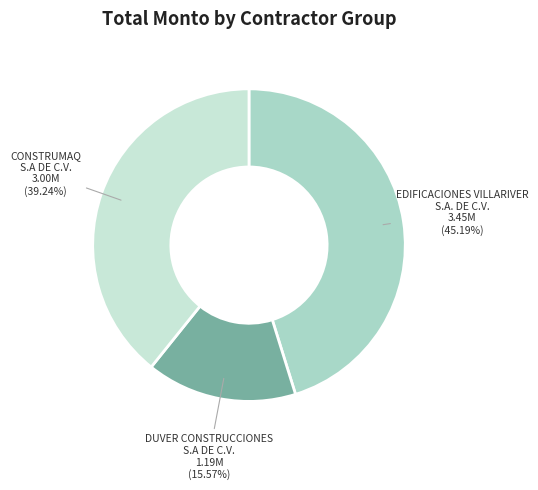

How many segments does this pie chart have?

3